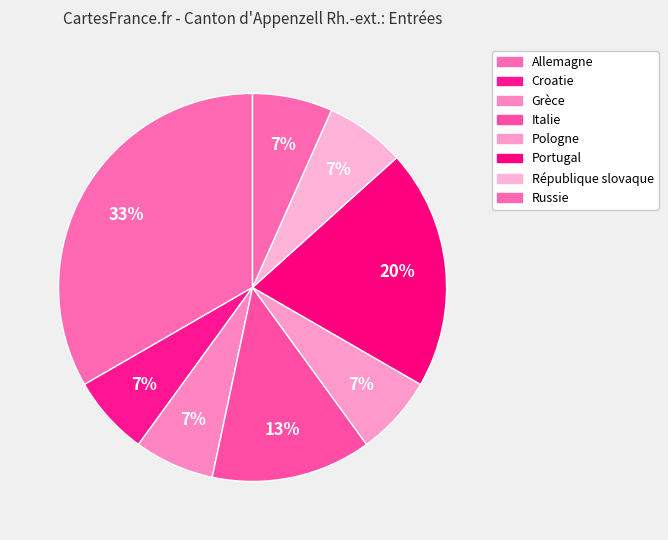

What is the smallest slice in the pie chart?

Croatie